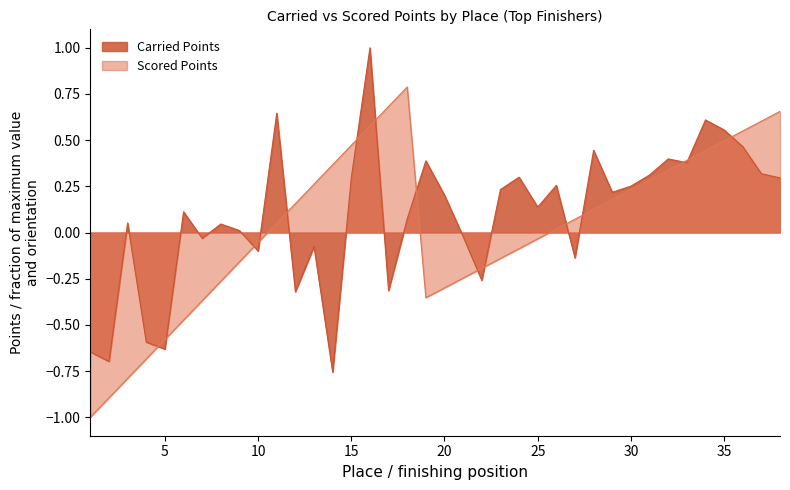

At which category does the chart reach its peak across all series?

16